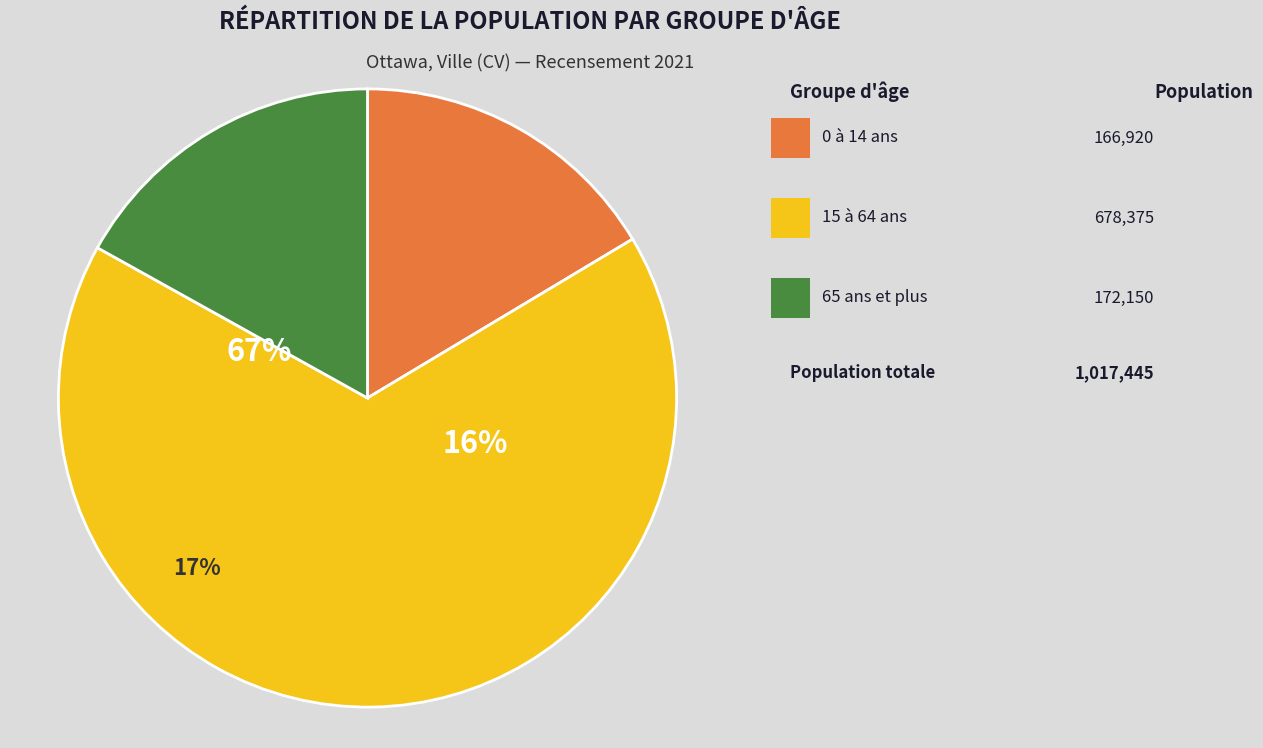

Which slice is the largest?

15 à 64 ans